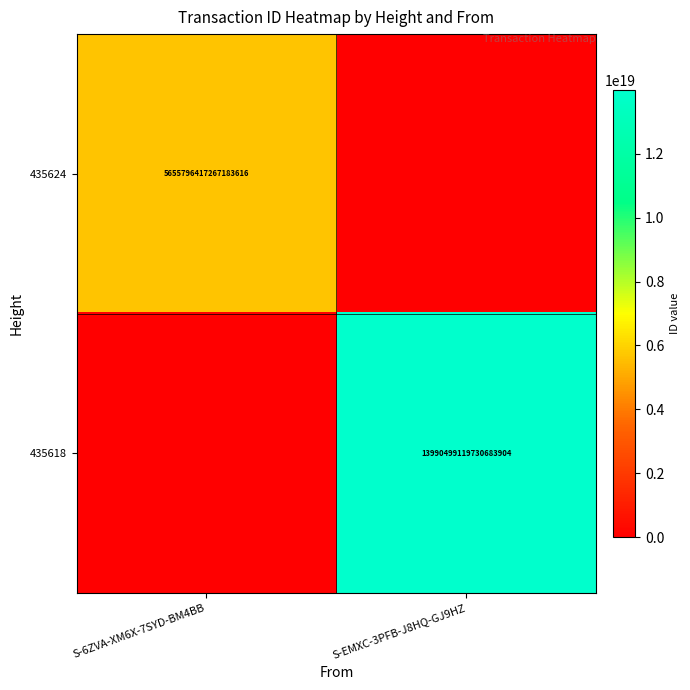

The 435624 series shows 5655796417267183616 at S-6ZVA-XM6X-7SYD-BM4BB. True or false?

True